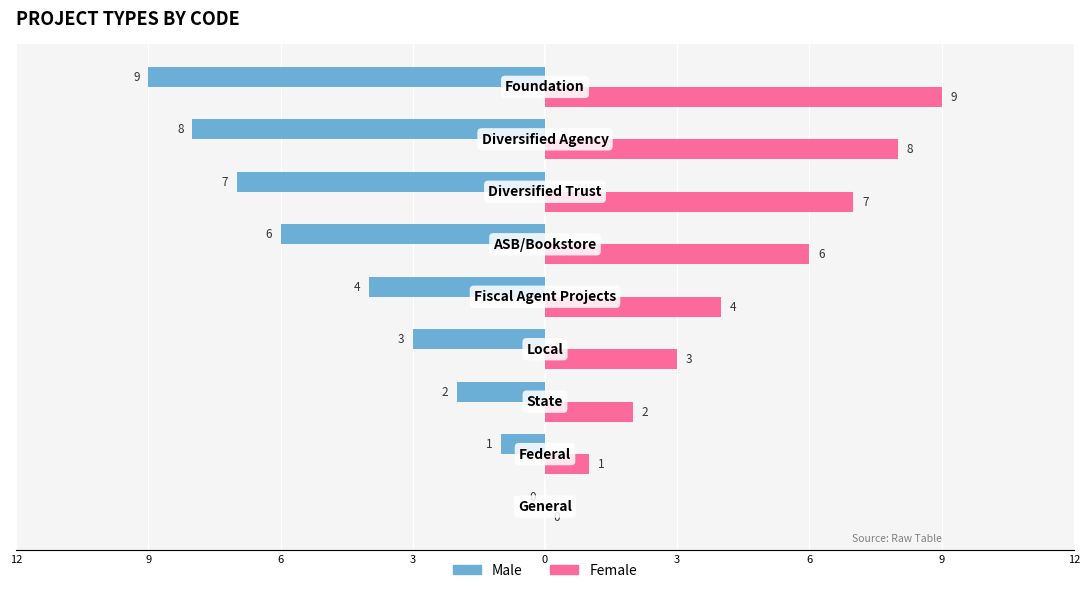

Which series has the widest spread of values?

Male